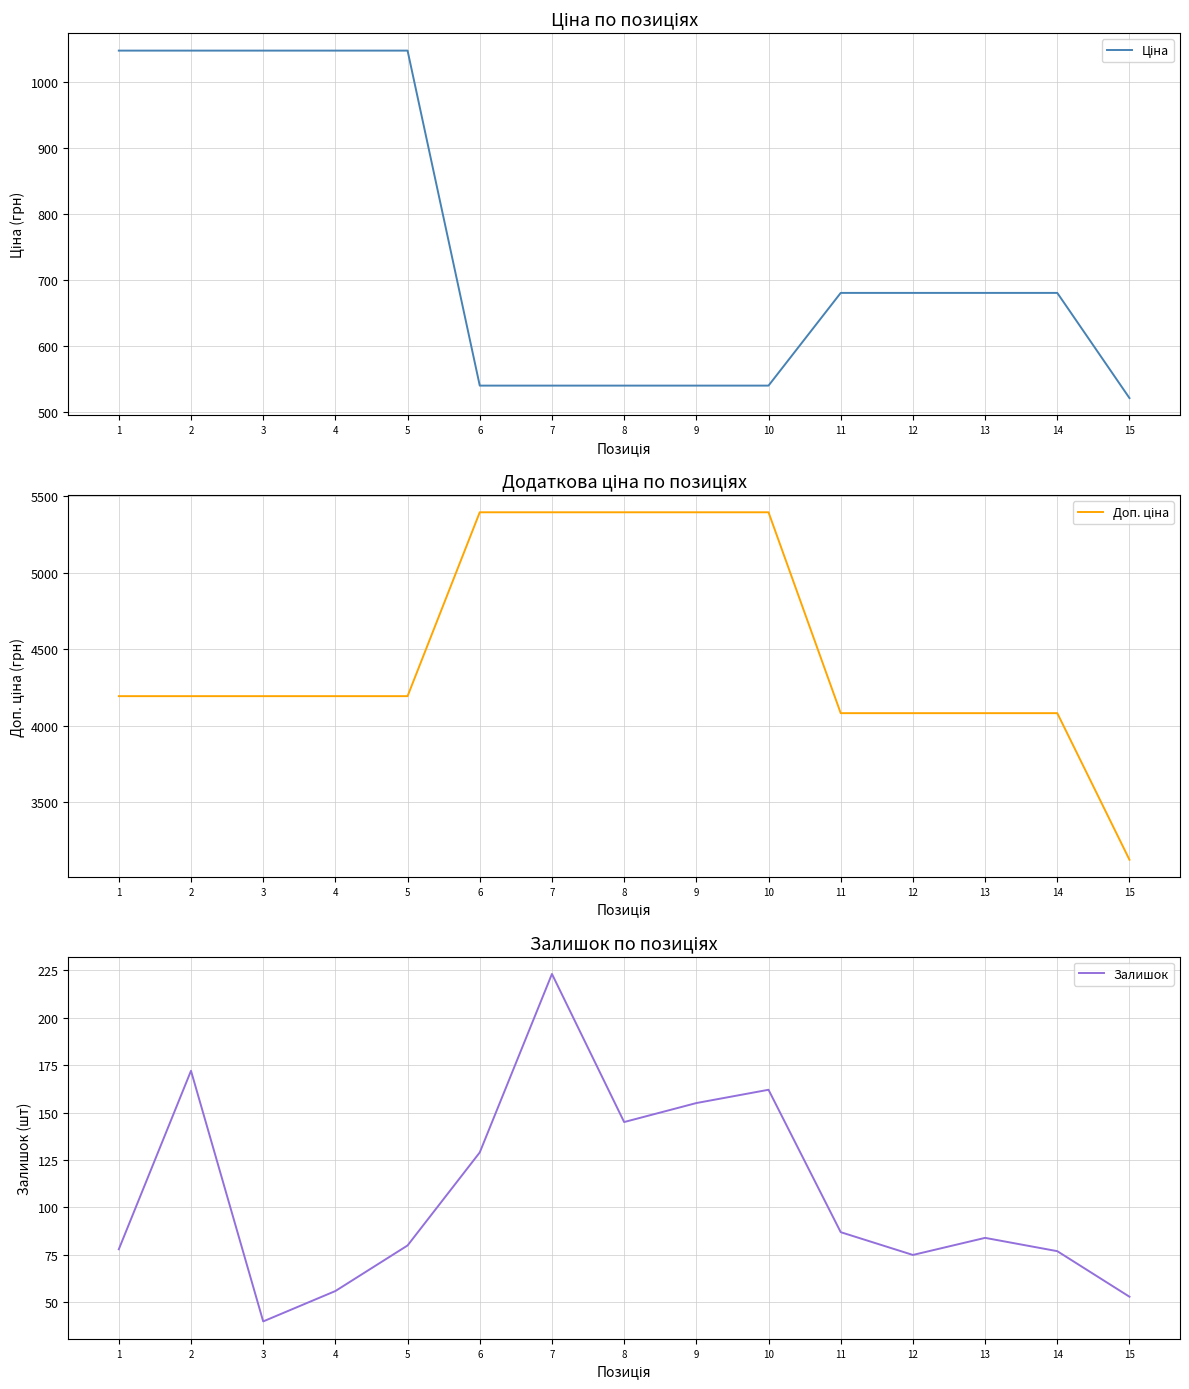

Reading left to right, what are all the values shown in this chart?

Ціна: 1048.4	1048.4	1048.4	1048.4	1048.4	539.6	539.6	539.6	539.6	539.6	680.4	680.4	680.4	680.4	520.6
Доп. ціна: 4193.5	4193.5	4193.5	4193.5	4193.5	5395.7	5395.7	5395.7	5395.7	5395.7	4082.3	4082.3	4082.3	4082.3	3123.8
Залишок: 78.0	172.0	40.0	56.0	80.0	129.0	223.0	145.0	155.0	162.0	87.0	75.0	84.0	77.0	53.0